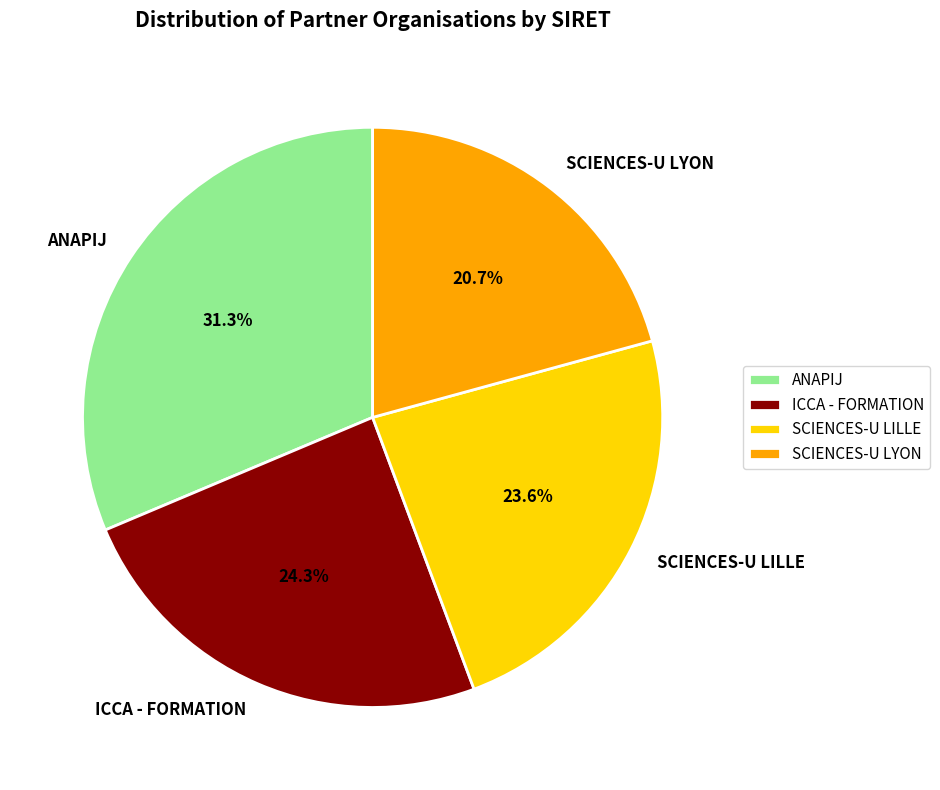

True or false: ANAPIJ accounts for 31% of the total.

True